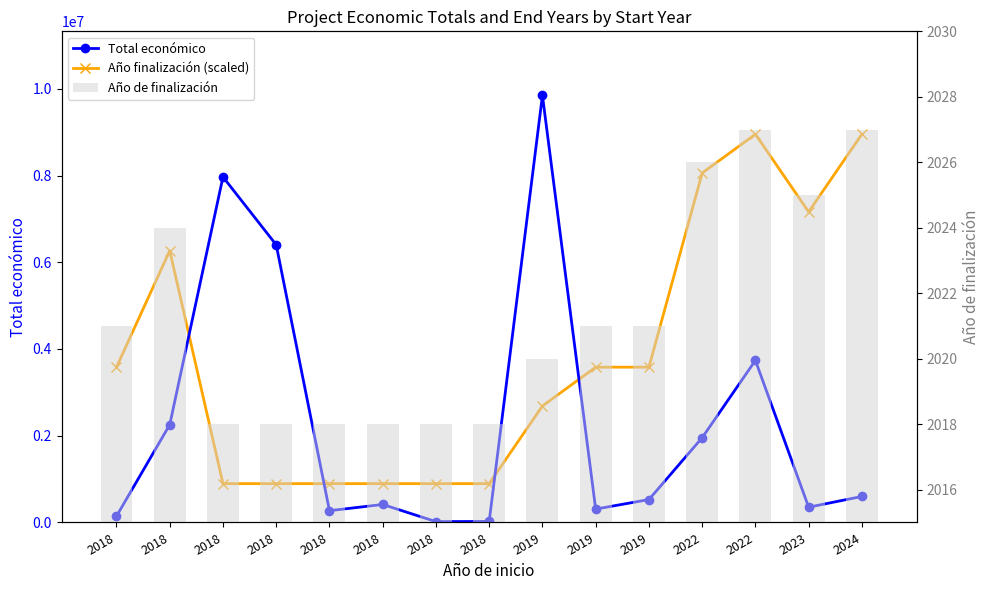

List the series in order of their overall mean, lowest first.

Año de finalización, Total económico, Año finalización (scaled)